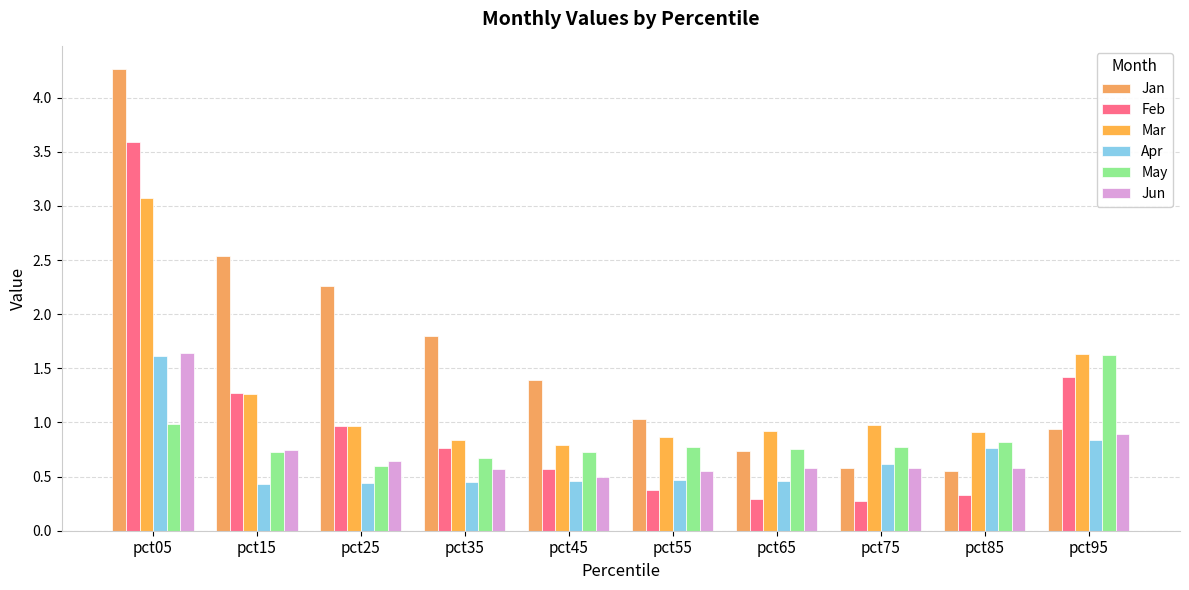

How many data points does each series have?

10